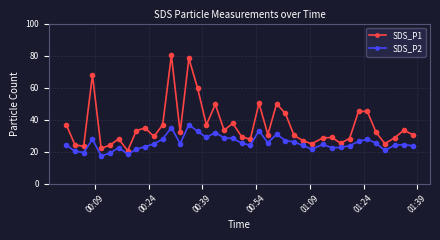

List the series in order of their overall mean, lowest first.

SDS_P2, SDS_P1